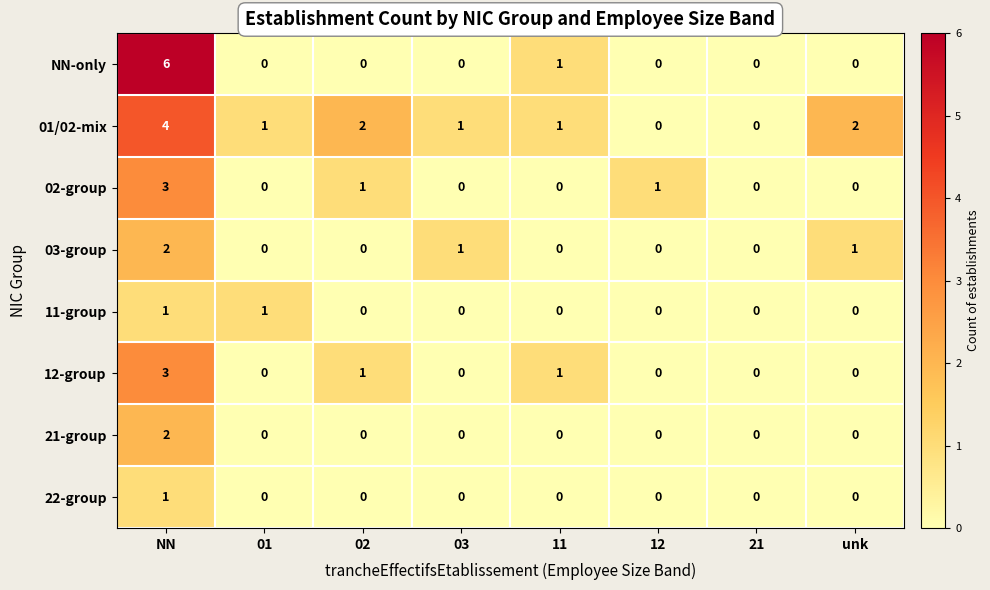

Is it true that 21-group equals 1 at NN?

False